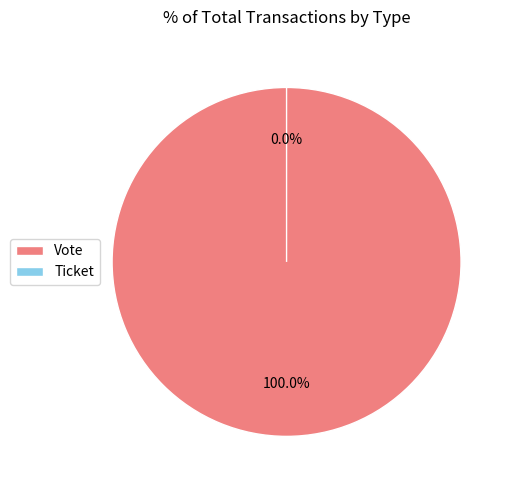

To the nearest percent, what is the difference between the Ticket and Vote slice percentages?

100%